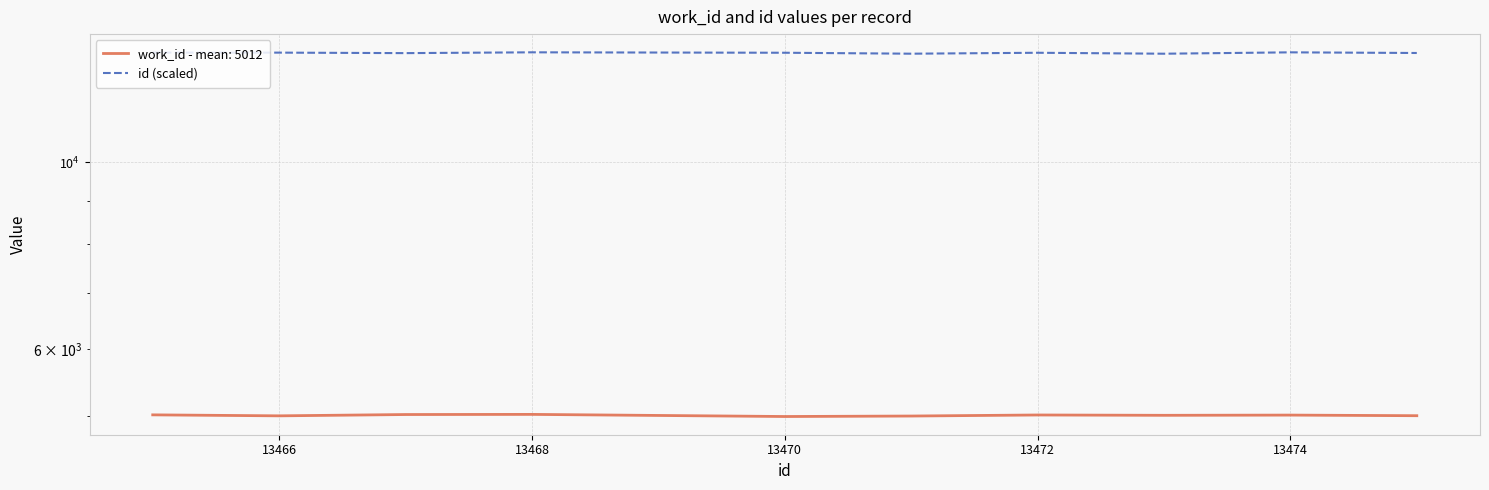

How many interior local peaks (higher than both neighbors) does the data have?

3